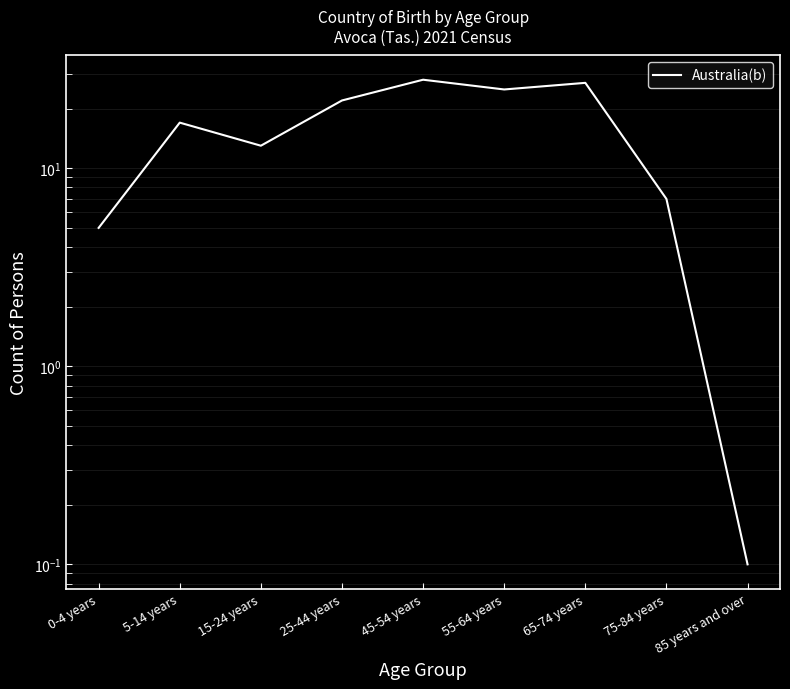

How many lines are shown in the chart?

1